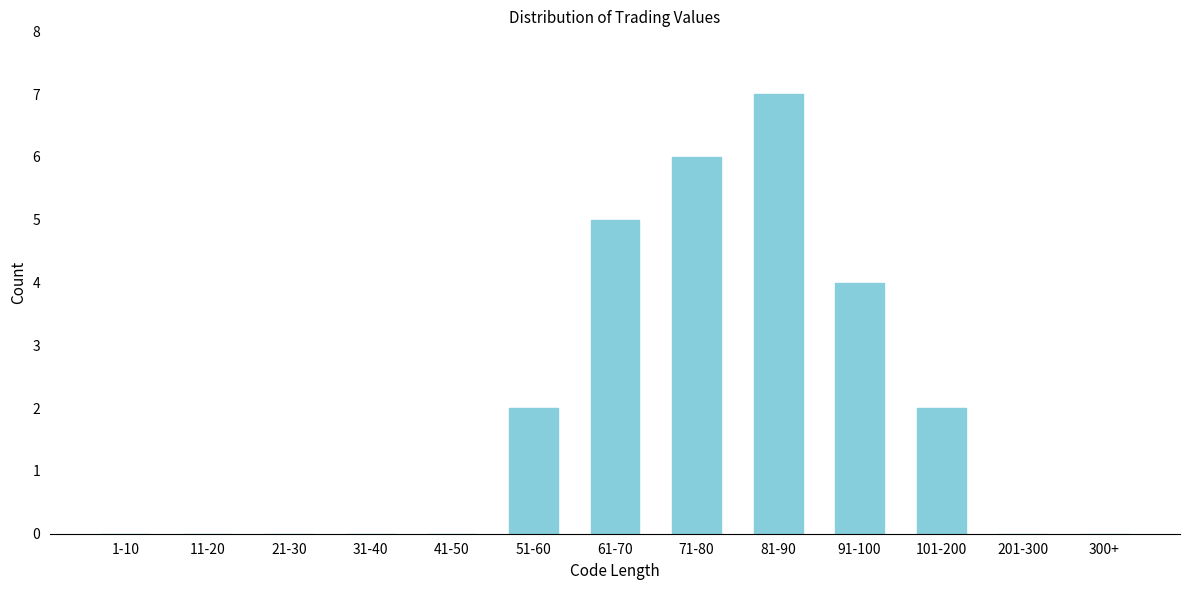

Reading left to right, transcribe all the data shown in this chart.

1-10=0	11-20=0	21-30=0	31-40=0	41-50=0	51-60=2	61-70=5	71-80=6	81-90=7	91-100=4	101-200=2	201-300=0	300+=0